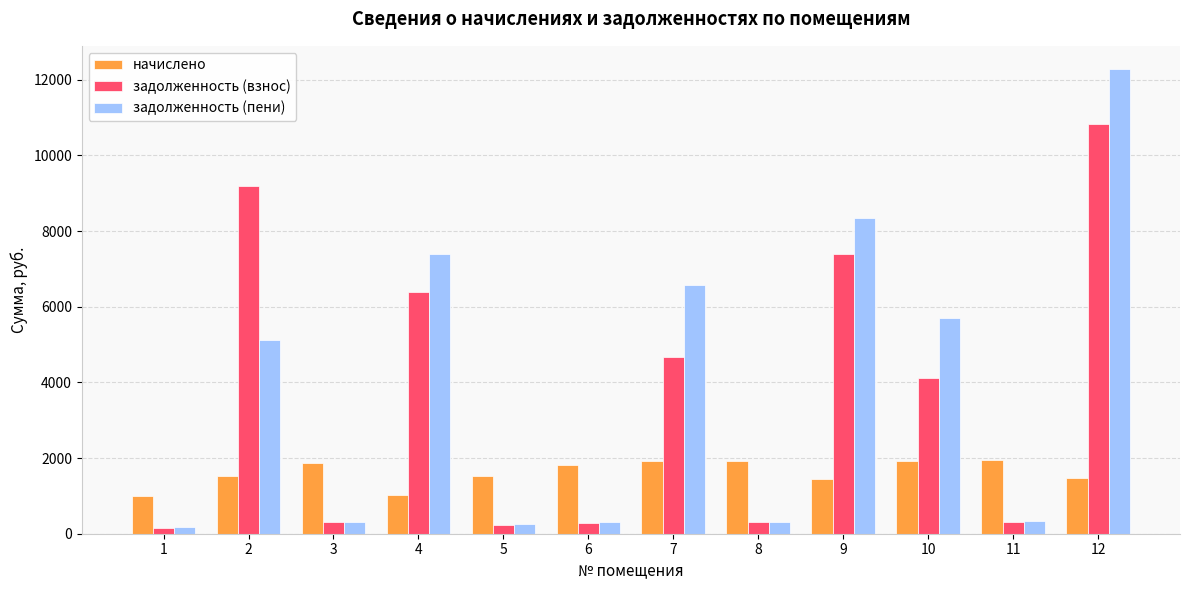

Does the chart contain any negative values?

No